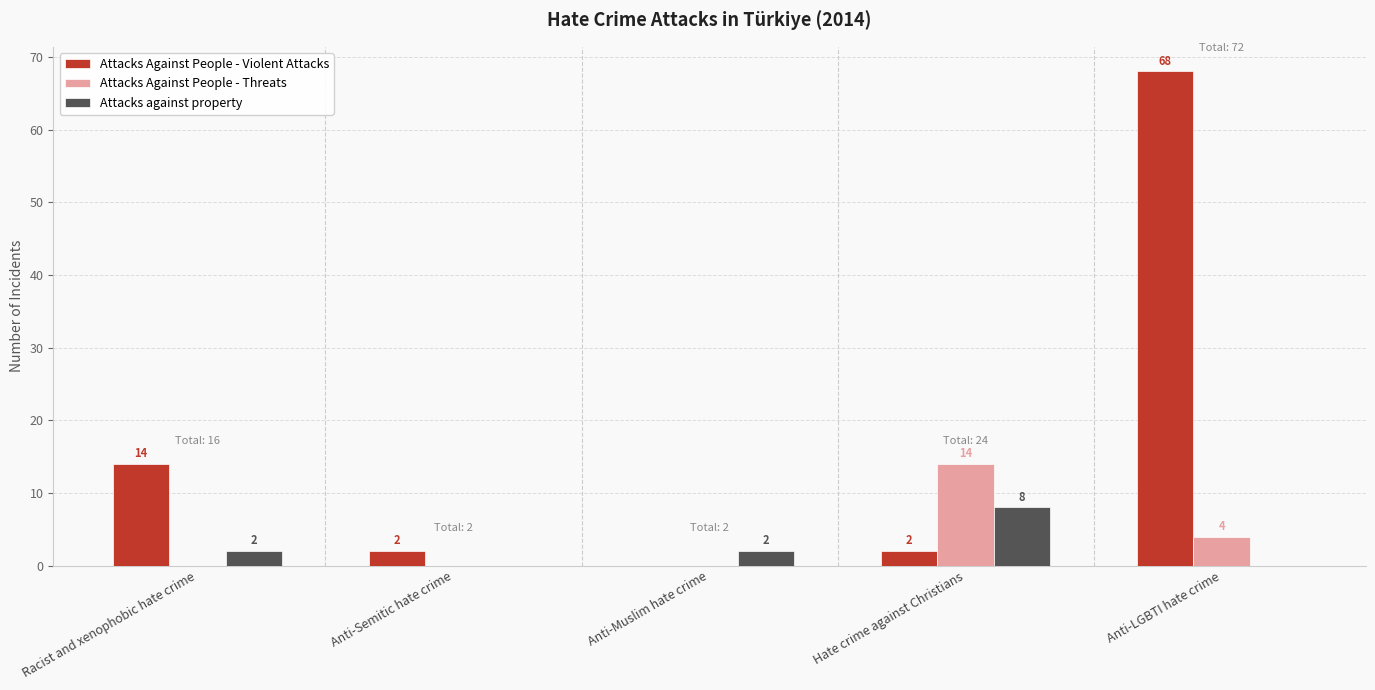

The value of Attacks Against People - Violent Attacks at Anti-Semitic hate crime is 2. True or false?

True